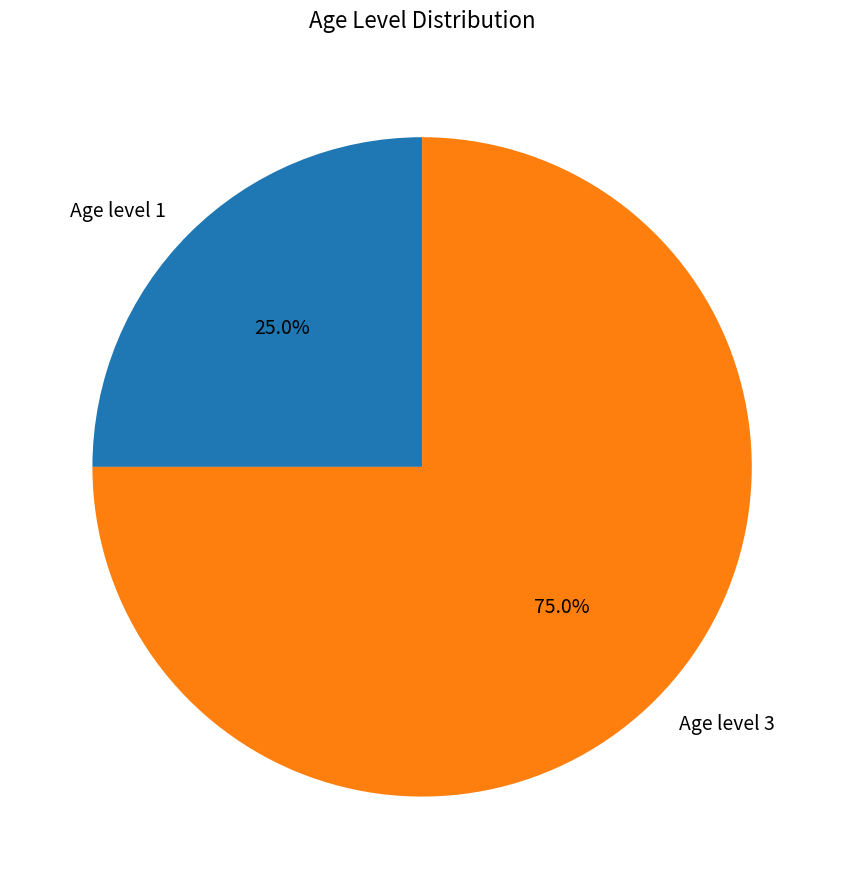

Rank the categories by value from lowest to highest.

Age level 1, Age level 3